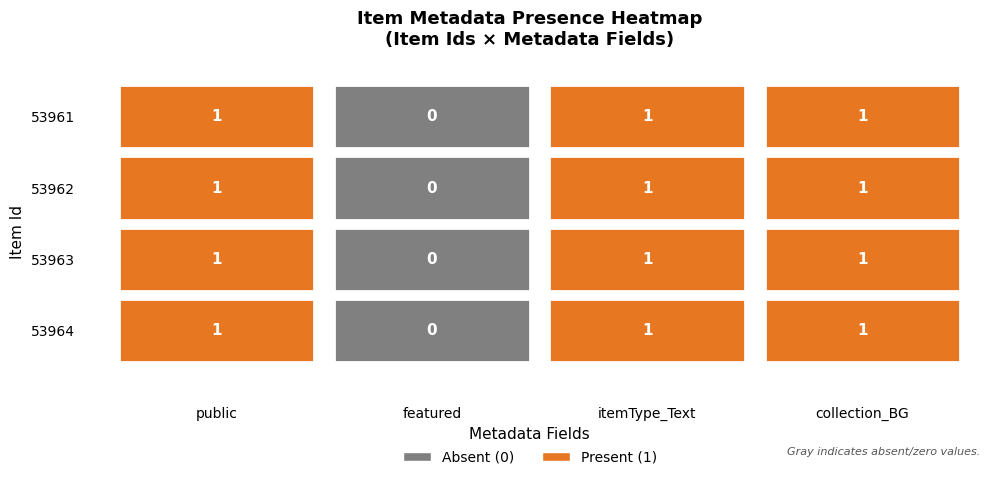

Where is 53961 nearest to the value 0?

featured